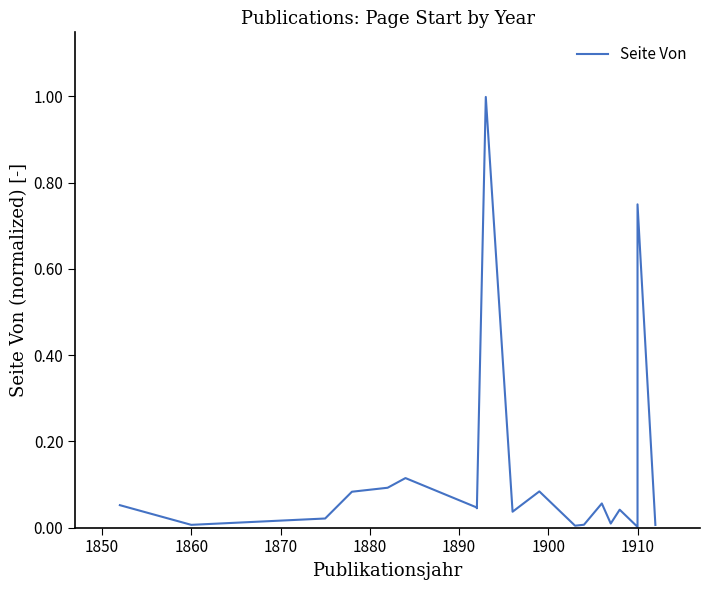

The chart shows a value of 0.0 at 1910. True or false?

True